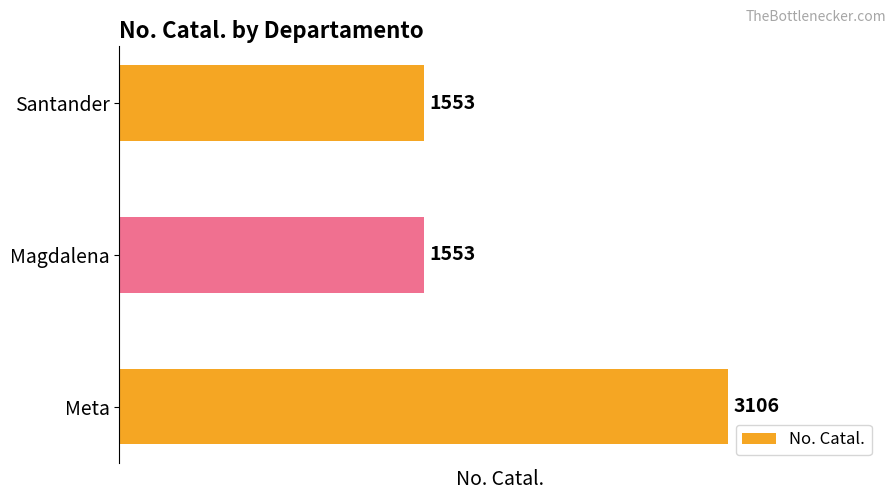

What is the minimum value shown in the chart?

1553